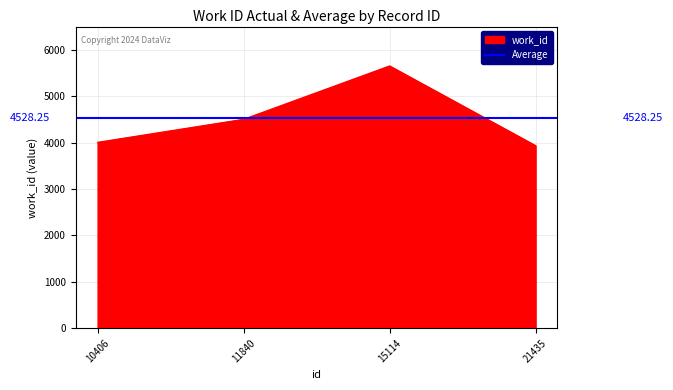

Between 21435 and 15114, which is larger?

15114